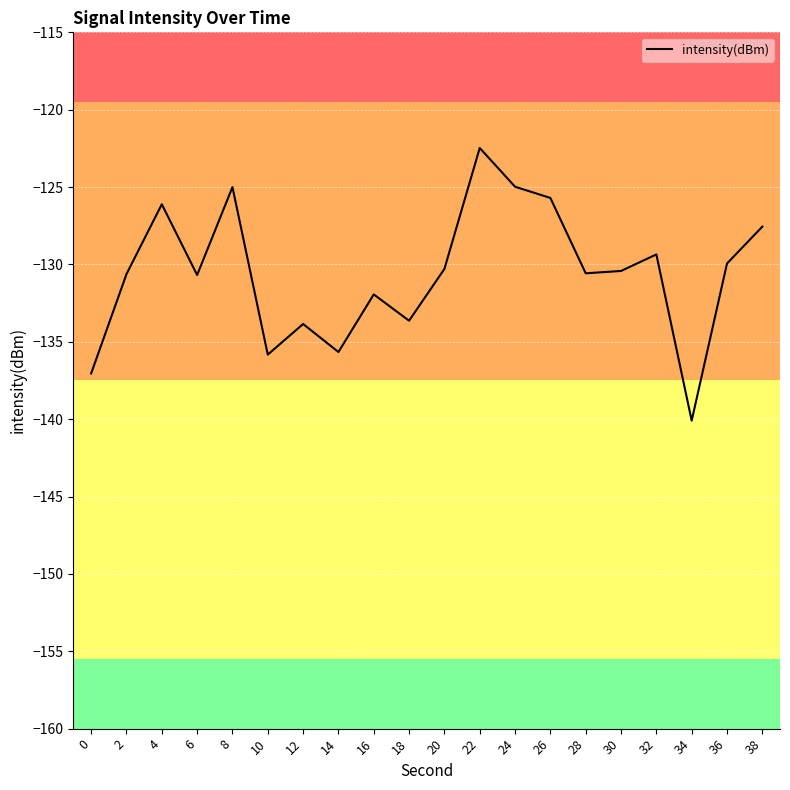

What is the change in value from 6 to 34?

-9.4